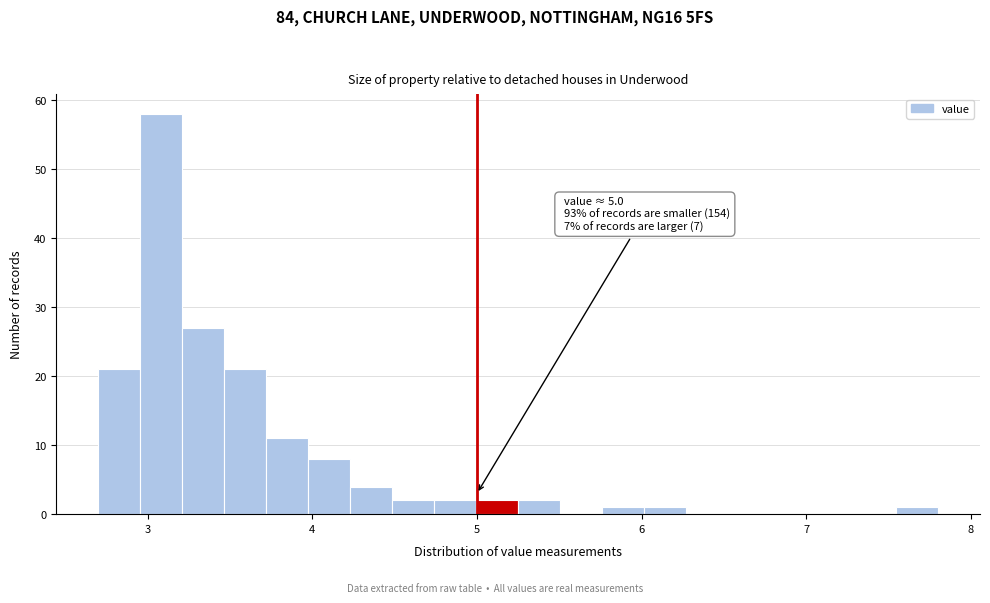

Read against the x-axis, roughly where is the centre of the tallest bar?

3.1